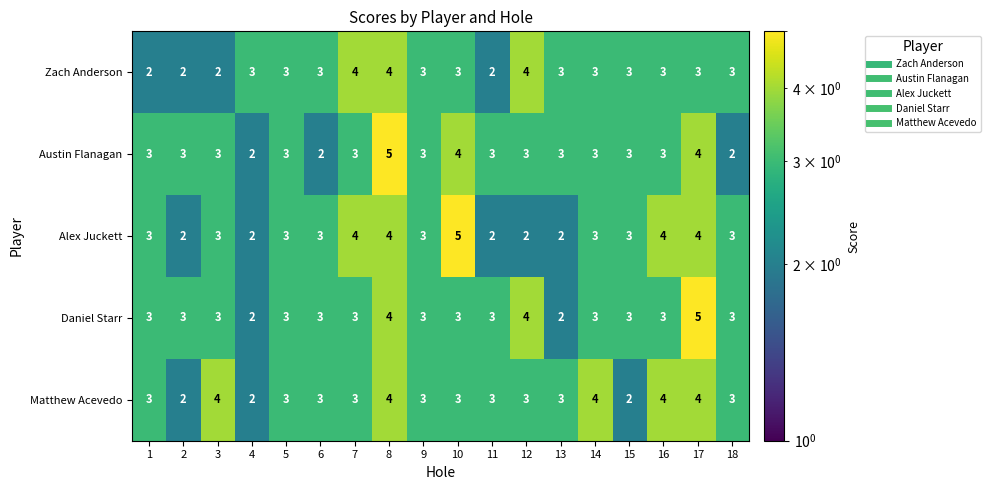

What is the spread (max minus min) of values at 1?

1